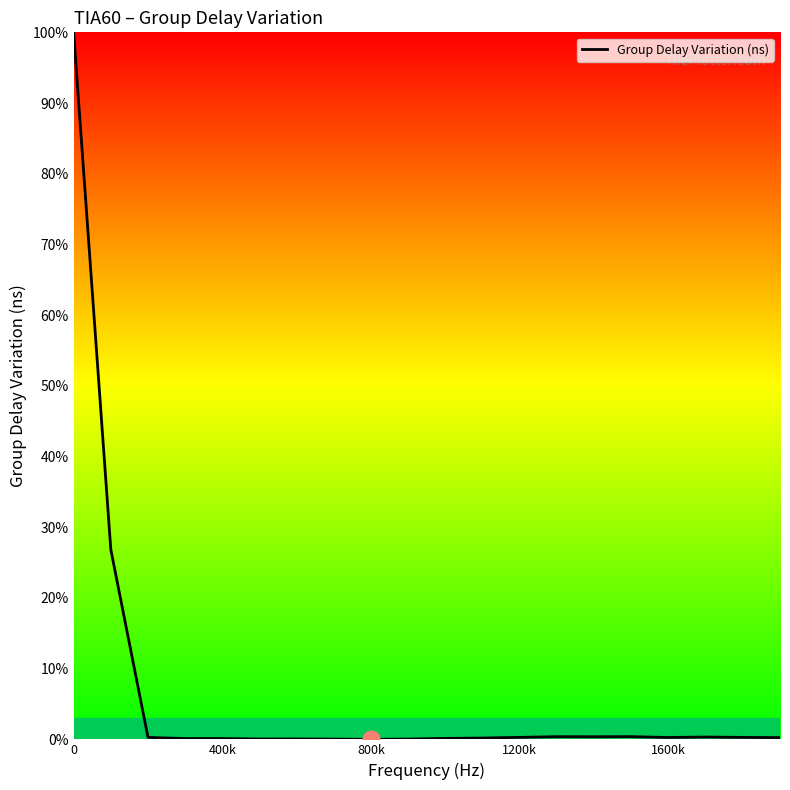

What is the difference between the maximum and minimum values?

100.0